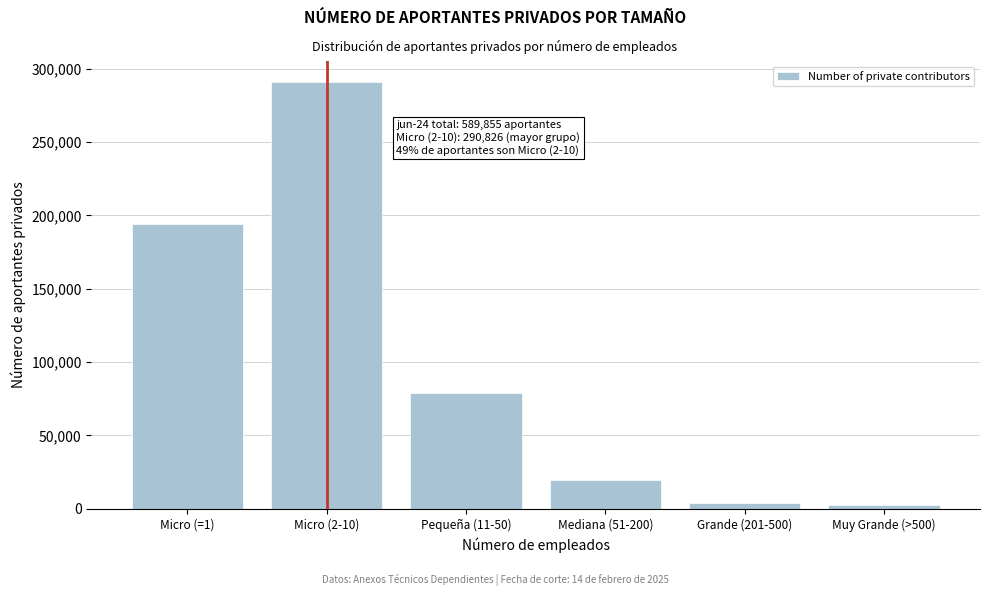

Reading left to right, list all the values displayed in this chart.

Micro (=1)=194360	Micro (2-10)=290826	Pequeña (11-50)=79235	Mediana (51-200)=19288	Grande (201-500)=3917	Muy Grande (>500)=2229